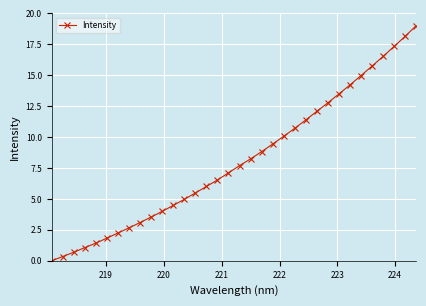

What is the value of the 15th point from the left?

6.0